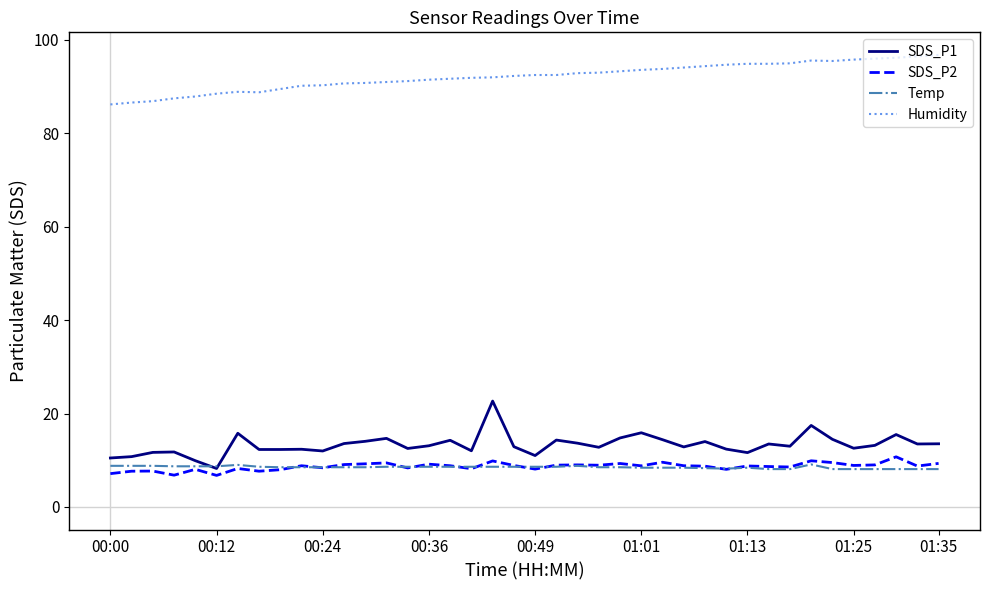

True or false: Temp and Humidity intersect in this chart.

False